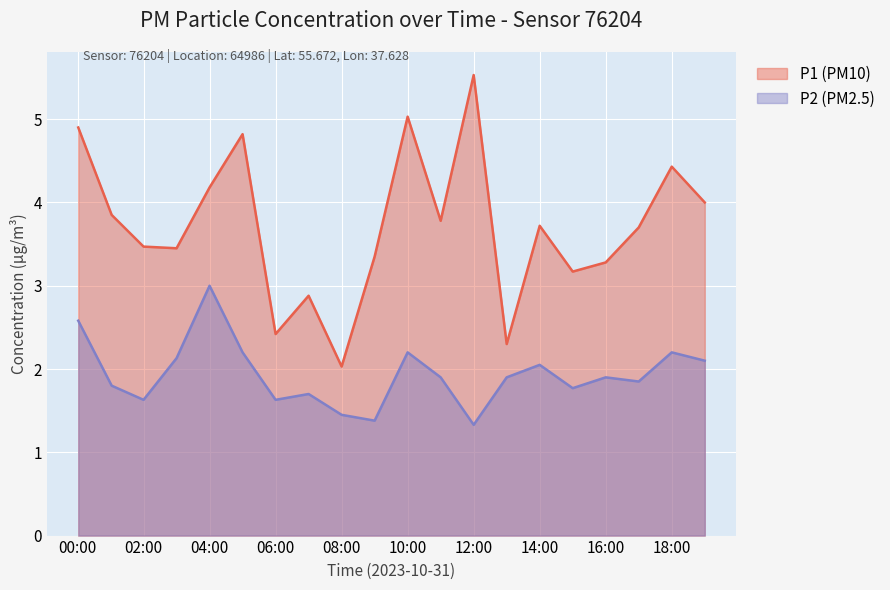

Which series has the largest total across all categories?

P1